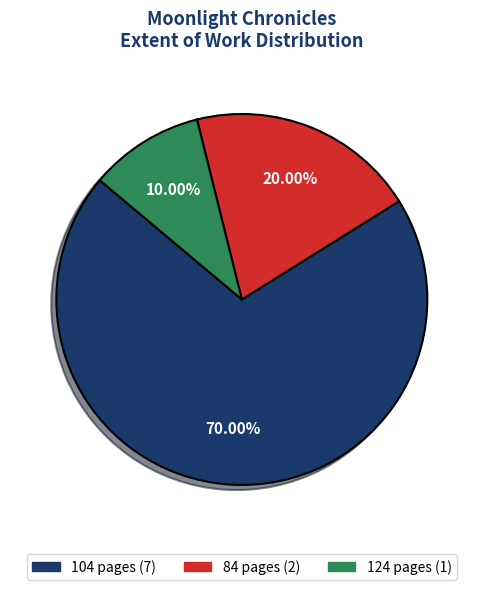

Is there any slice that represents more than half of the pie?

Yes